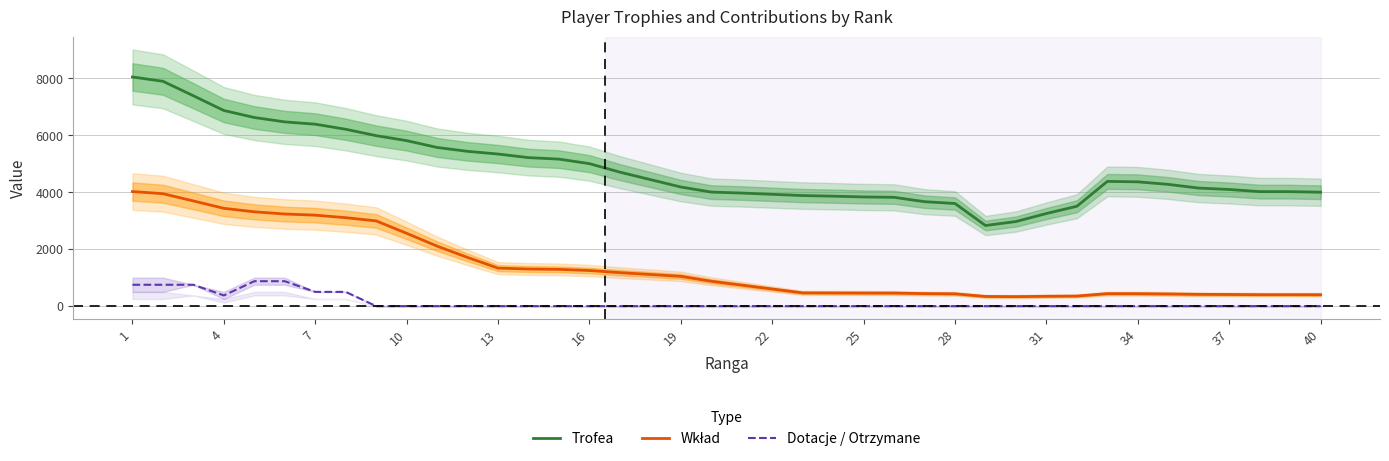

True or false: Trofea and Dotacje / Otrzymane cross at least once.

False